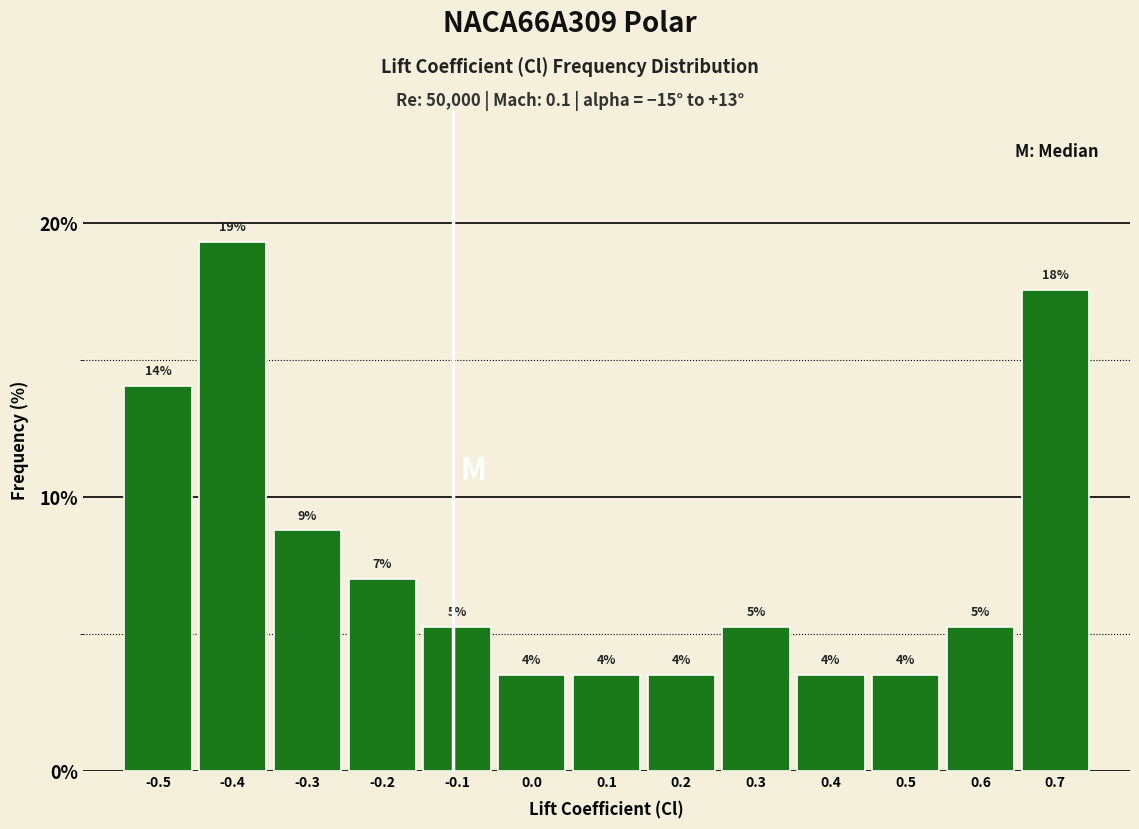

Are the bars horizontal?

No